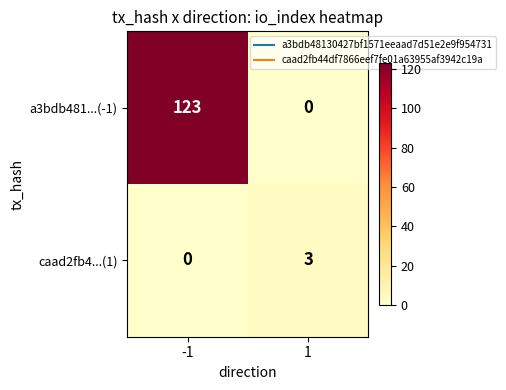

The value of caad2fb4...(1) at -1 is 1. True or false?

False